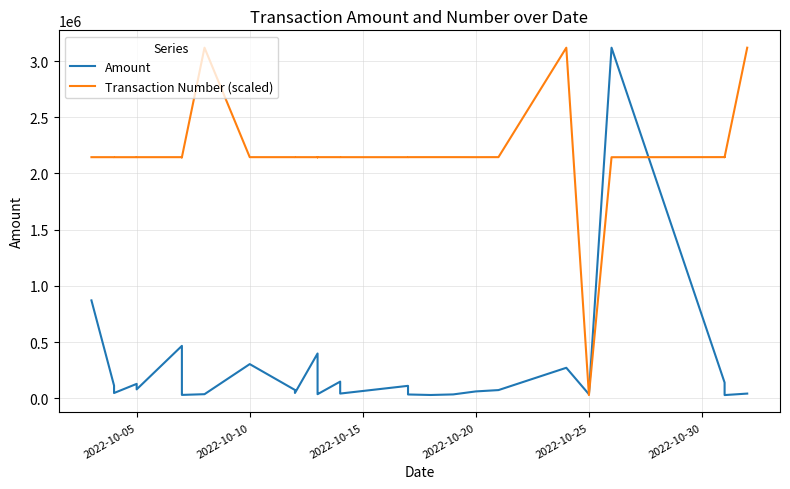

What is the average value of the Amount series?

201972.3